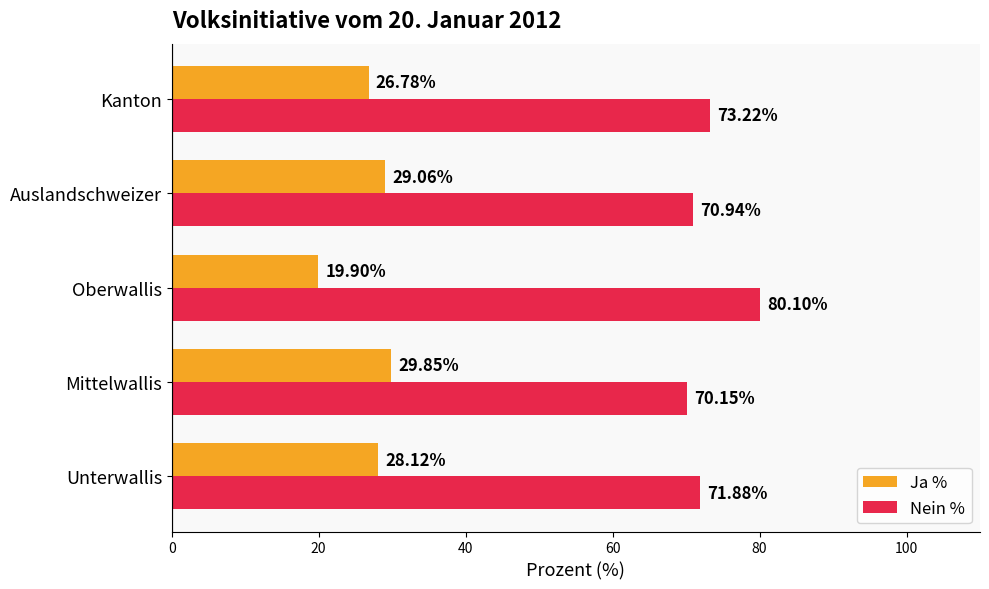

How many data points does each series have?

5